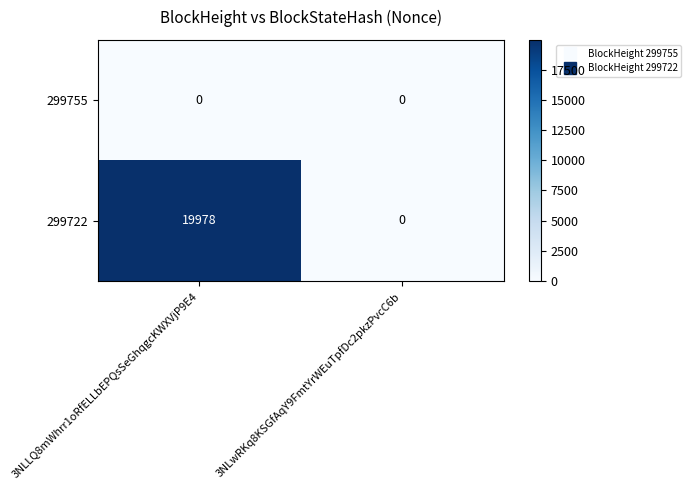

At which label does 299722 reach its minimum?

3NLwRKq8KSGfAqY9FmtYrWEuTpfDc2pkzPvcC6b